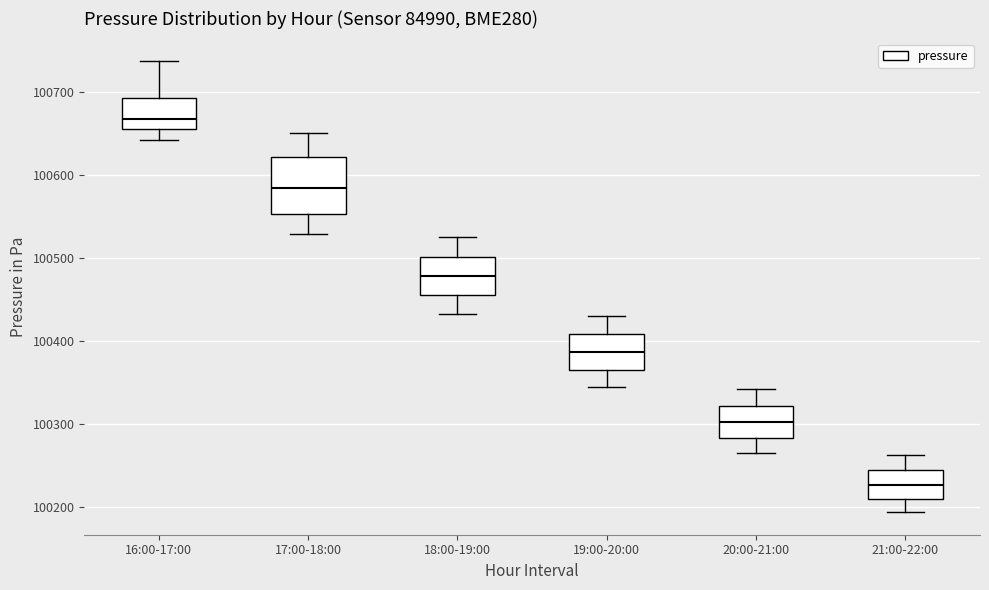

Reading left to right, read every box against the y-axis: the position of its median line, the range the box covers, and the ends of its whiskers. The values are not printed on the chart, so give them approximately, as read against the axis.

16:00-17:00: median 100670, box 100650 to 100690, whiskers 100640 to 100740
17:00-18:00: median 100580, box 100550 to 100620, whiskers 100530 to 100650
18:00-19:00: median 100480, box 100460 to 100500, whiskers 100430 to 100530
19:00-20:00: median 100390, box 100360 to 100410, whiskers 100340 to 100430
20:00-21:00: median 100300, box 100280 to 100320, whiskers 100260 to 100340
21:00-22:00: median 100230, box 100210 to 100240, whiskers 100190 to 100260